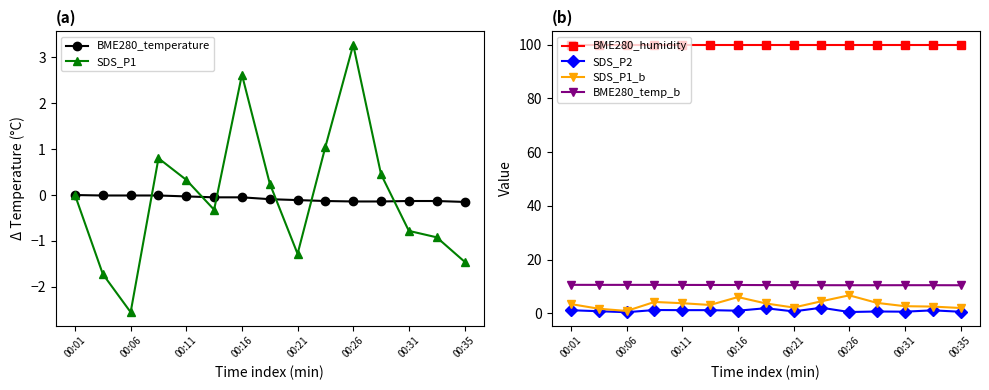

True or false: SDS_P2 and BME280_humidity intersect in this chart.

False